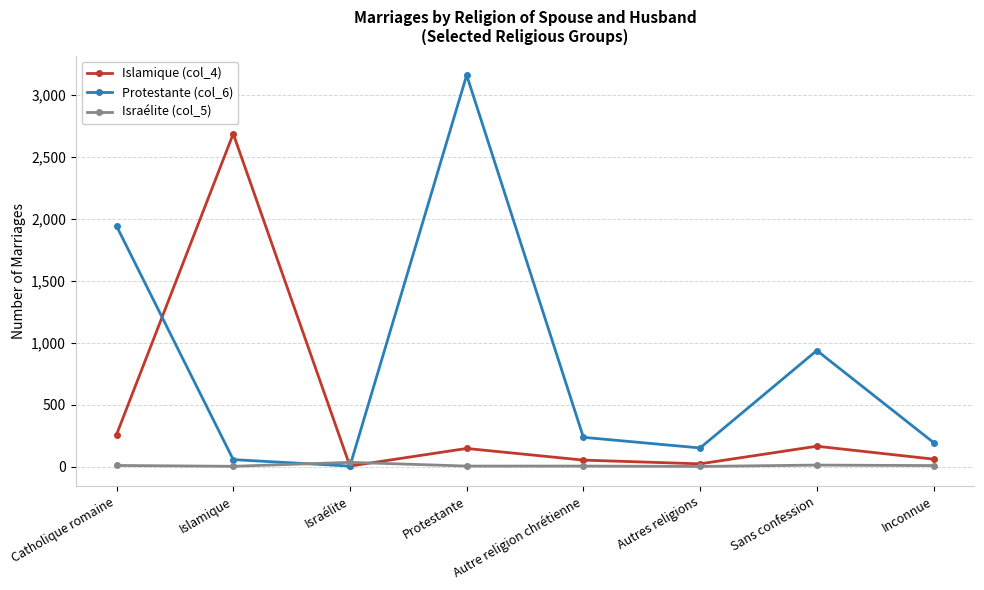

What is the spread (max minus min) of values at Israélite?

30